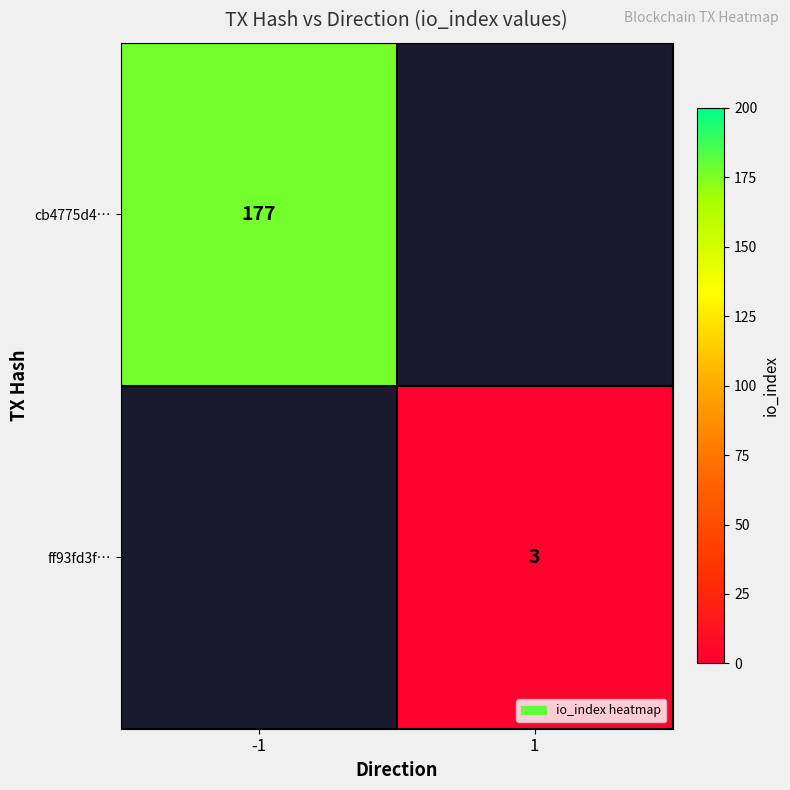

Is the value of ff93fd3f… at 1 greater than the value of cb4775d4… at -1?

No